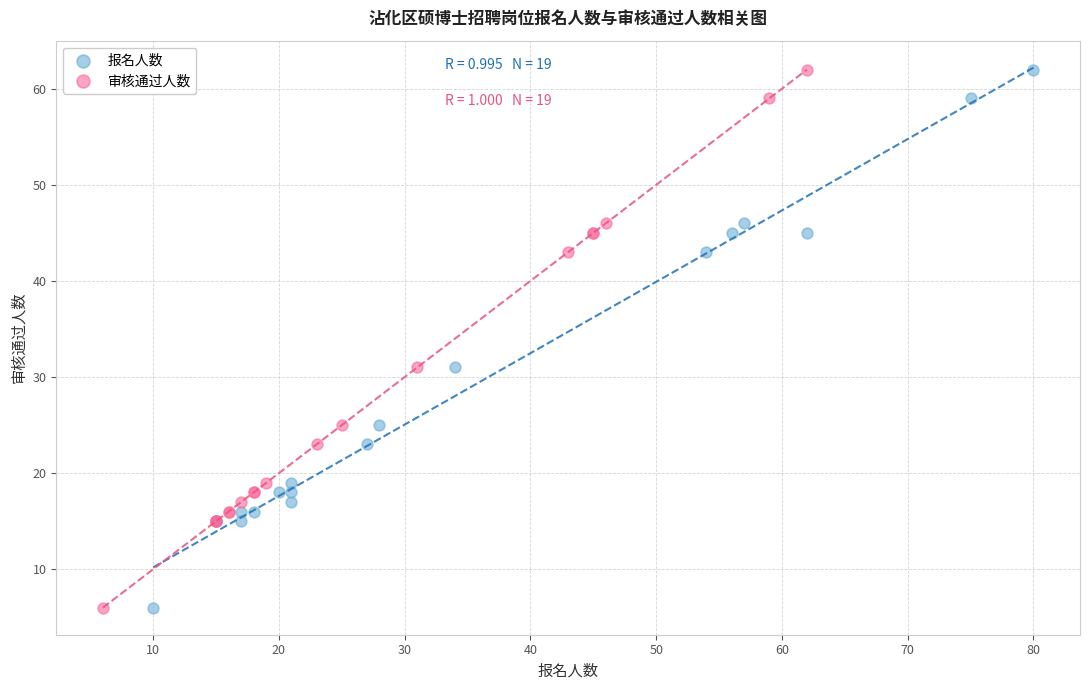

What are all the series names shown in the legend?

报名人数, 审核通过人数